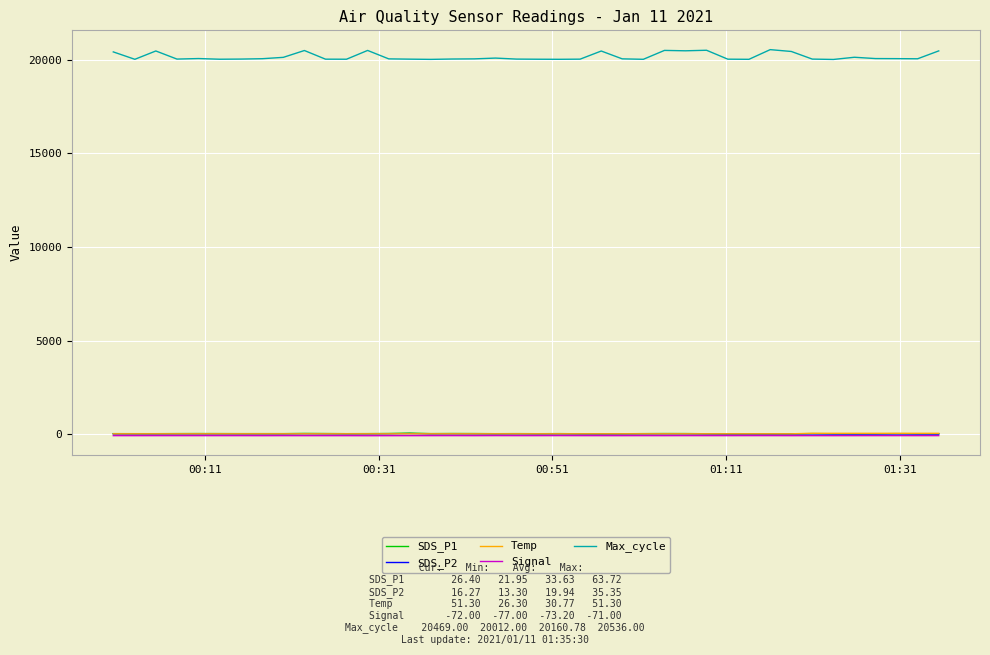

What is the maximum value for Max_cycle?

20536.0